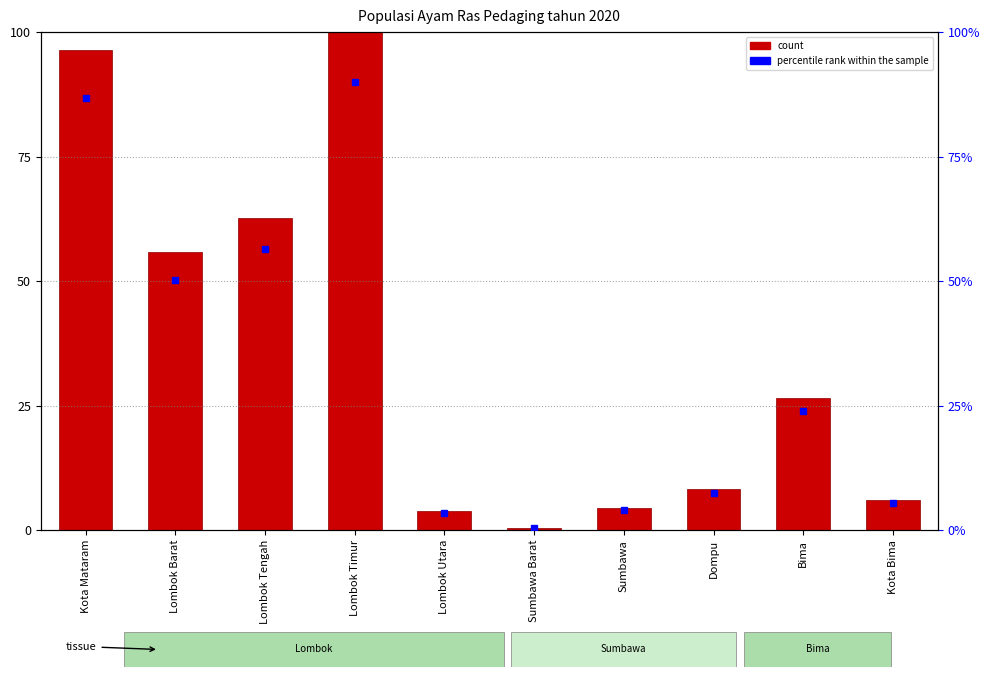

What is the approximate value of percentile rank within the sample at Dompu?

7.5